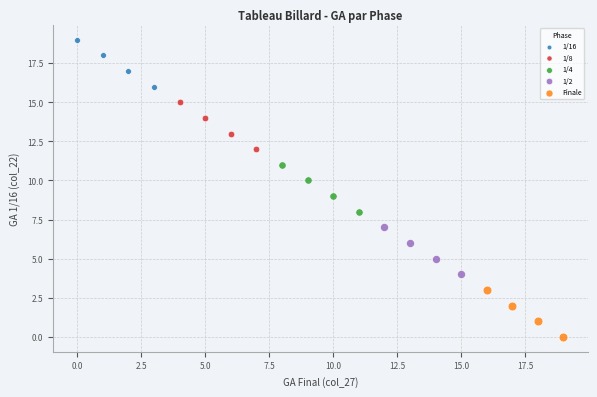

What are all the series names shown in the legend?

1/16, 1/8, 1/4, 1/2, Finale